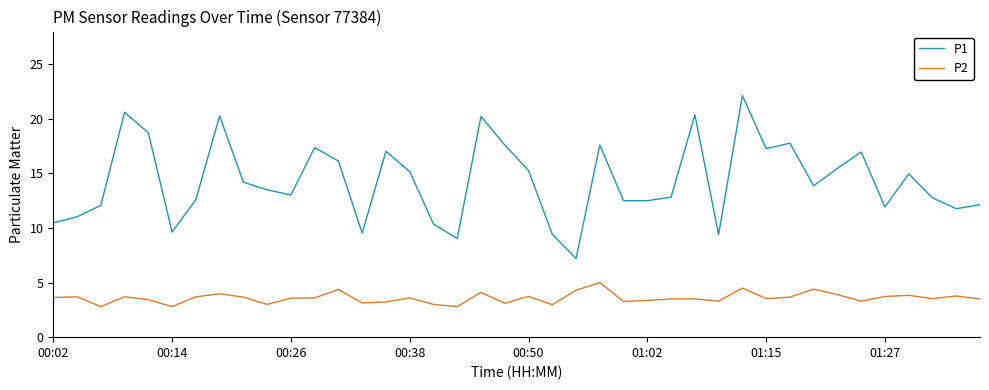

What is the difference between the maximum and minimum values in the P1 series?

14.9